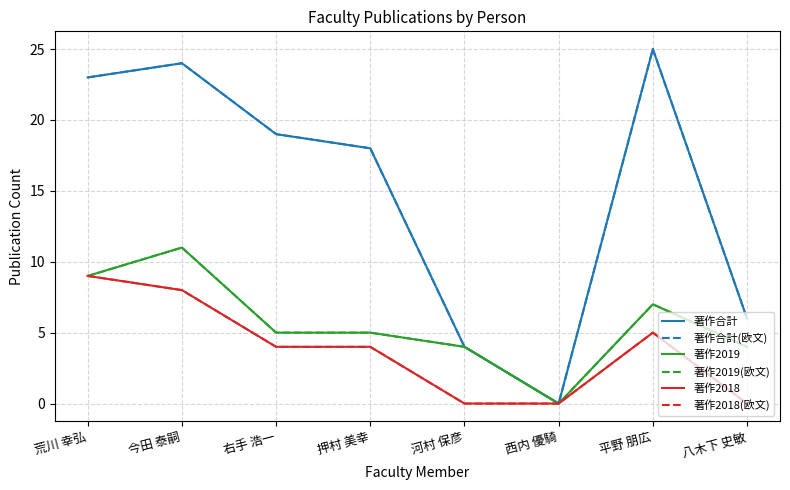

How many lines are shown in the chart?

6